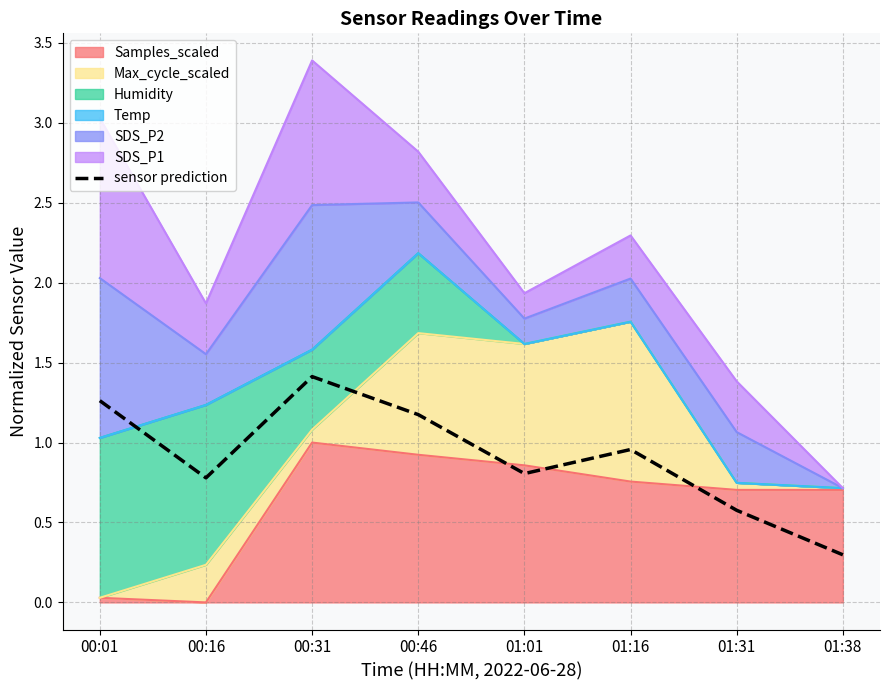

Which has a higher value, 00:01 or 01:16?

00:01